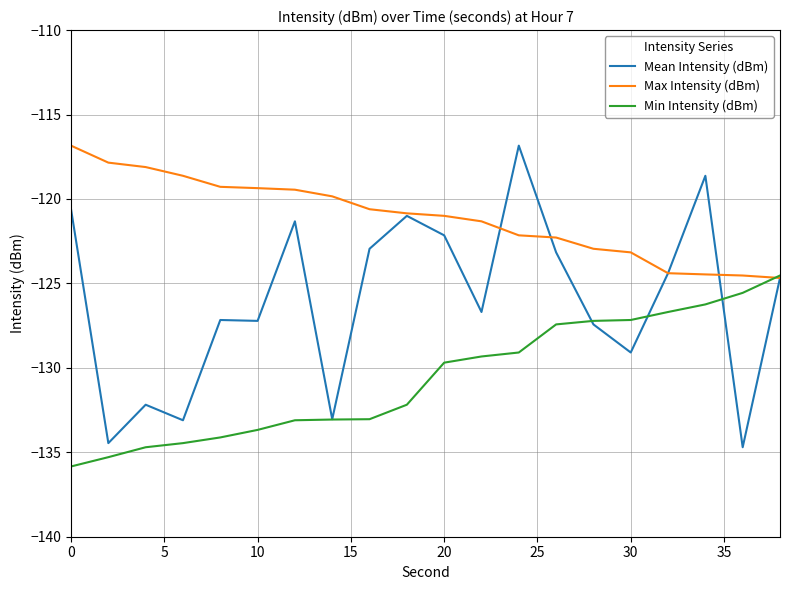

What is the lowest value of the Max Intensity (dBm) series?

-124.7